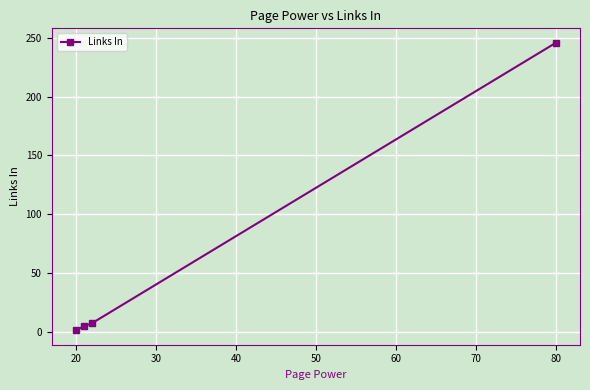

Count the number of data series in this chart.

1